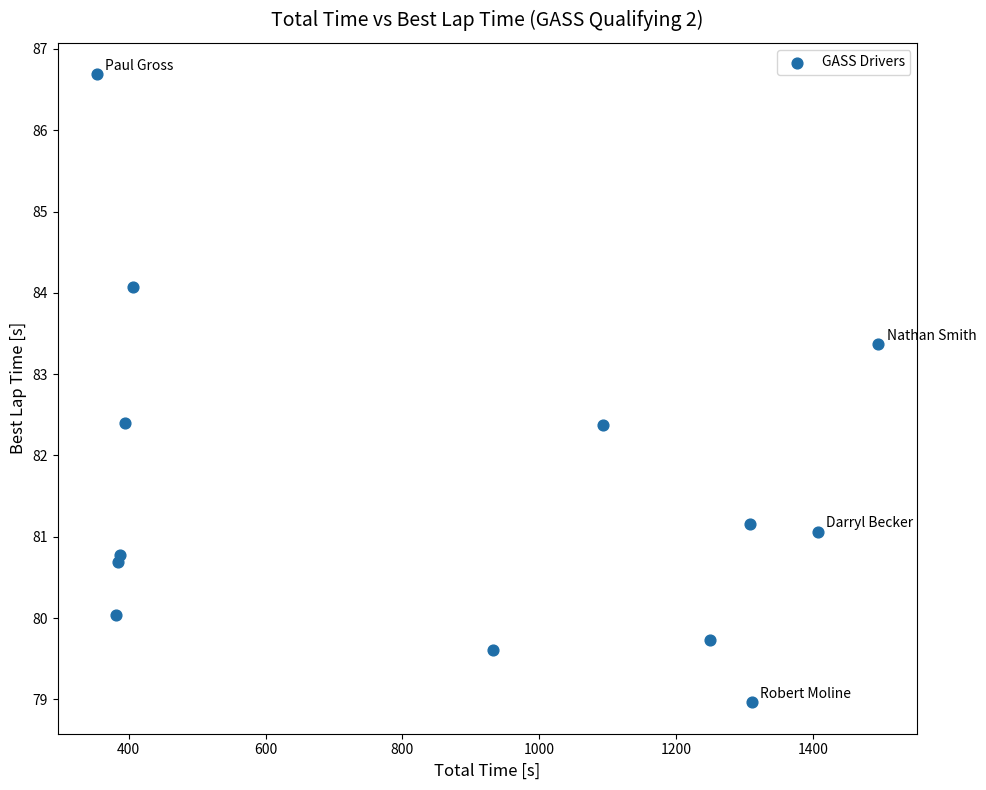

What is the range of X values (max minus min)?

1142.3